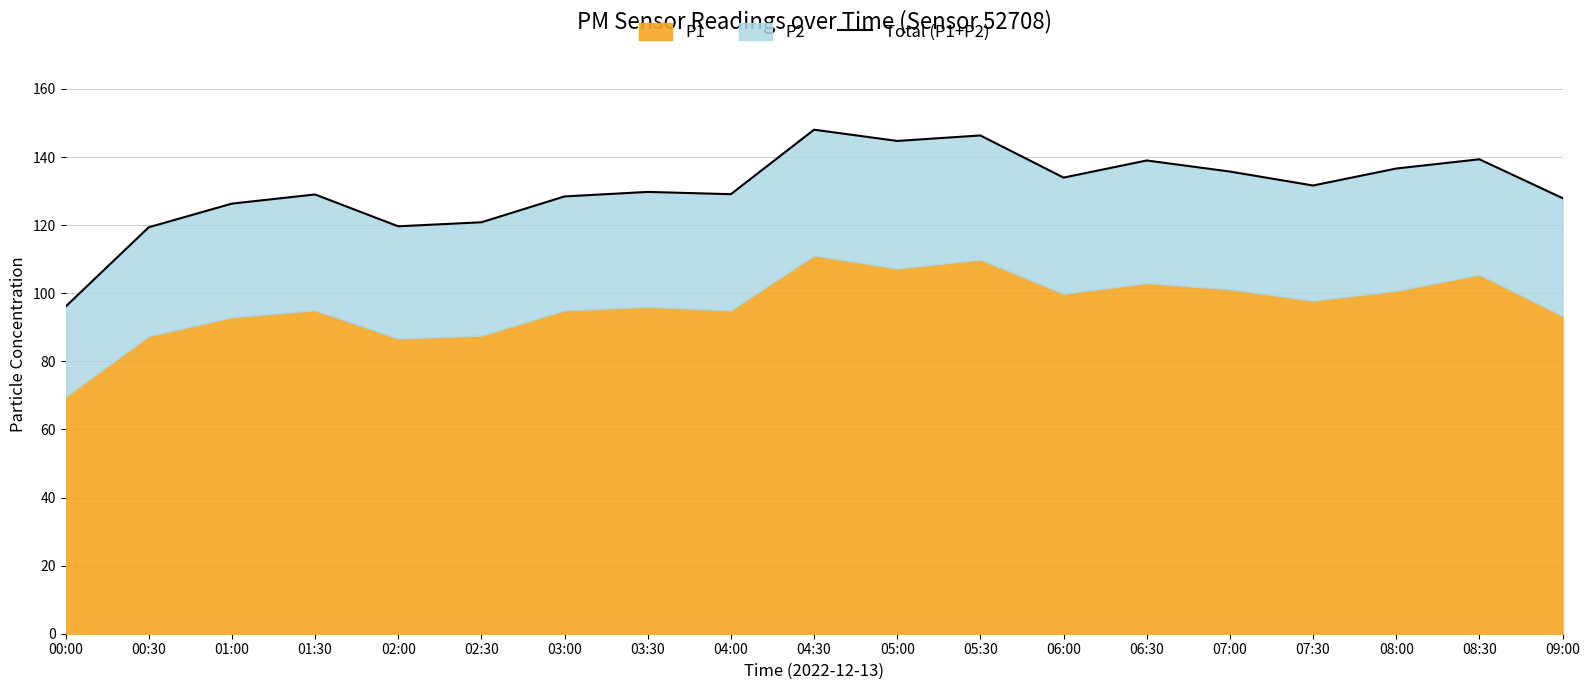

Reading left to right, list all the values displayed in this chart.

00:00=96.0	00:30=119.4	01:00=126.3	01:30=129.0	02:00=119.7	02:30=120.8	03:00=128.4	03:30=129.8	04:00=129.1	04:30=148.0	05:00=144.7	05:30=146.3	06:00=133.9	06:30=139.0	07:00=135.7	07:30=131.6	08:00=136.6	08:30=139.3	09:00=127.9